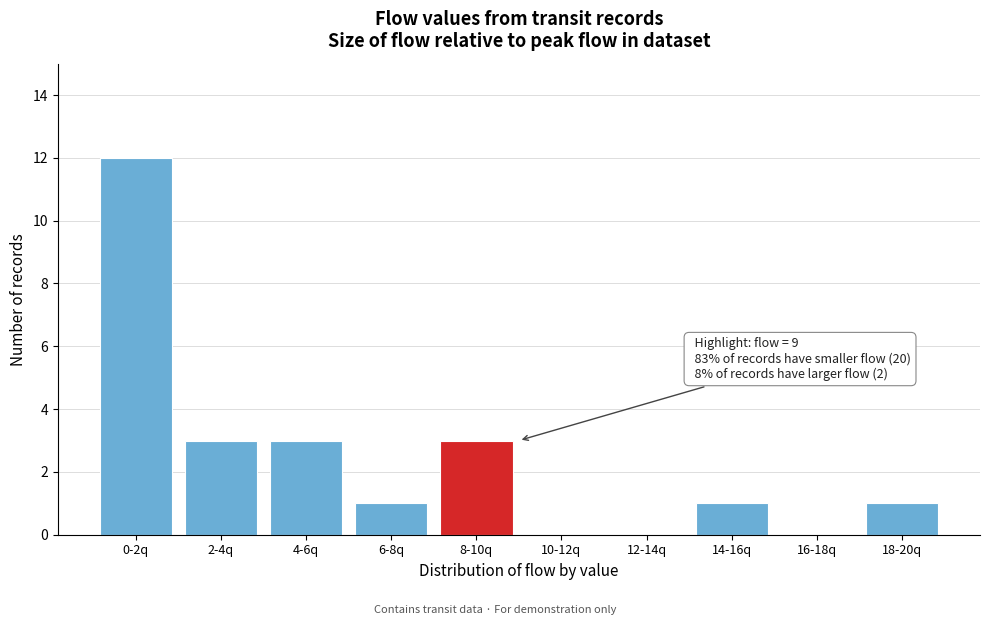

Reading right to left, list all the values displayed in this chart.

18-20q=1	16-18q=0	14-16q=1	12-14q=0	10-12q=0	8-10q=3	6-8q=1	4-6q=3	2-4q=3	0-2q=12